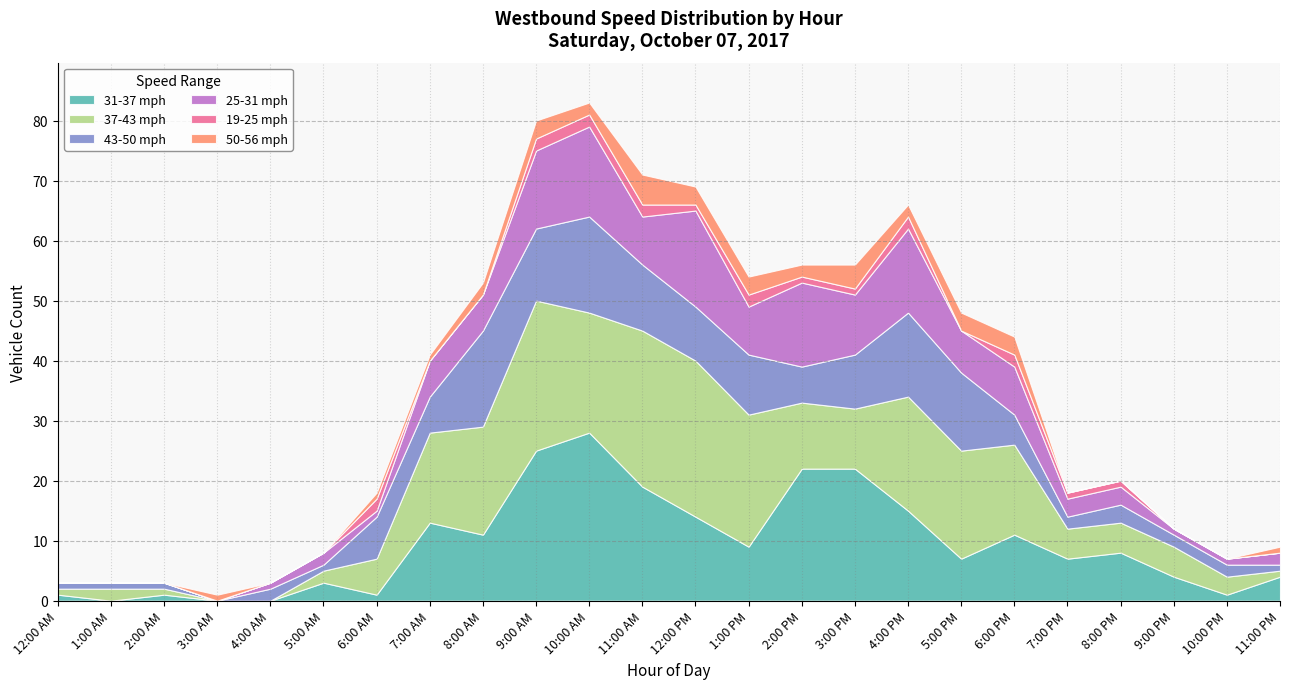

How many data points in 31-37 mph are above 8?

11